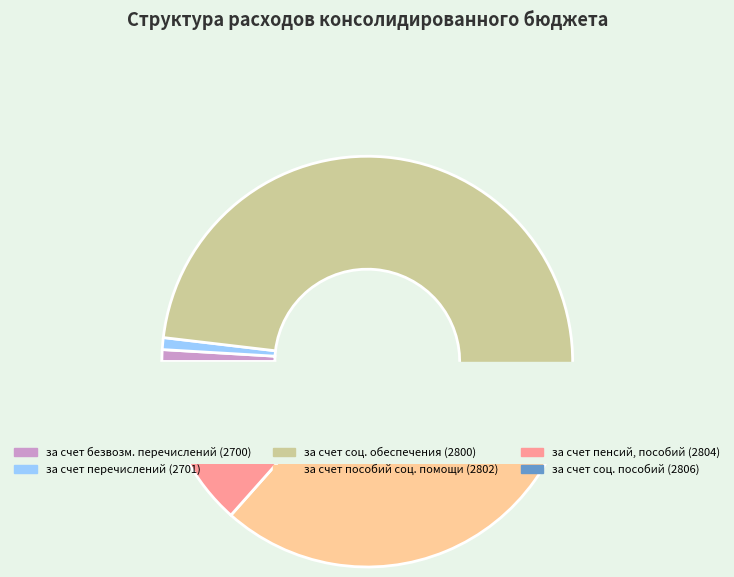

True or false: за счет пособий по социальной помощи (2802) accounts for 36% of the total.

True